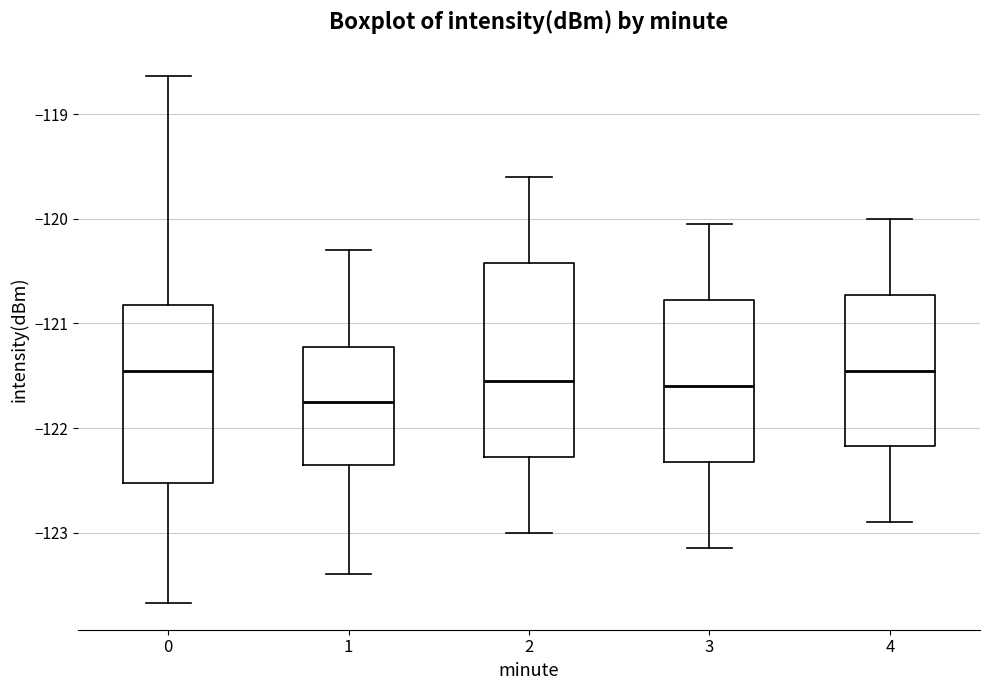

Reading left to right, read every box against the y-axis: the position of its median line, the range the box covers, and the ends of its whiskers. The values are not printed on the chart, so give them approximately, as read against the axis.

0: median -121.5, box -122.5 to -120.8, whiskers -123.7 to -118.6
1: median -121.7, box -122.3 to -121.2, whiskers -123.4 to -120.3
2: median -121.5, box -122.3 to -120.4, whiskers -123.0 to -119.6
3: median -121.6, box -122.3 to -120.8, whiskers -123.1 to -120.0
4: median -121.4, box -122.2 to -120.7, whiskers -122.9 to -120.0